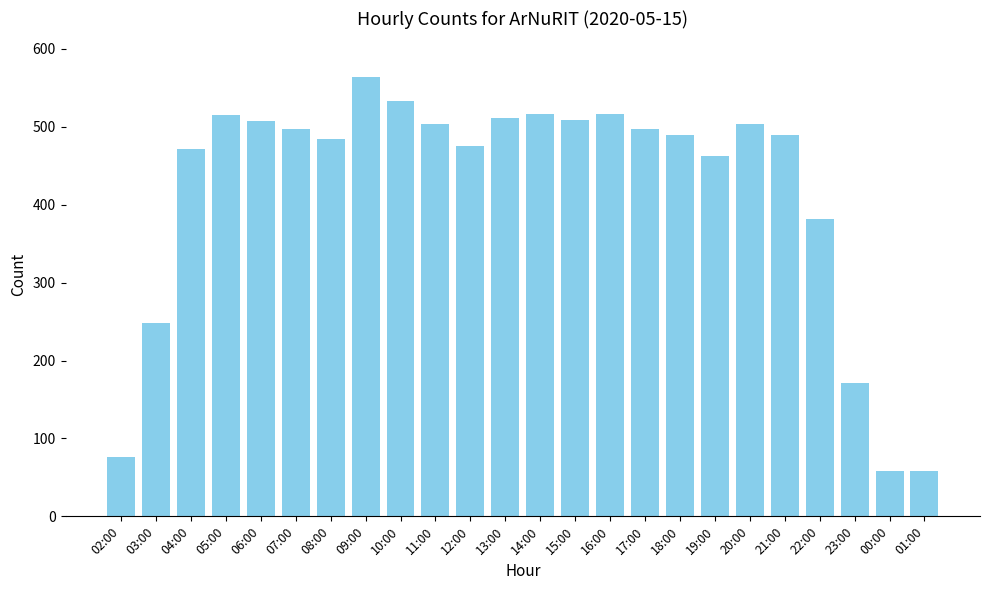

What is the change in value from 06:00 to 12:00?

-31